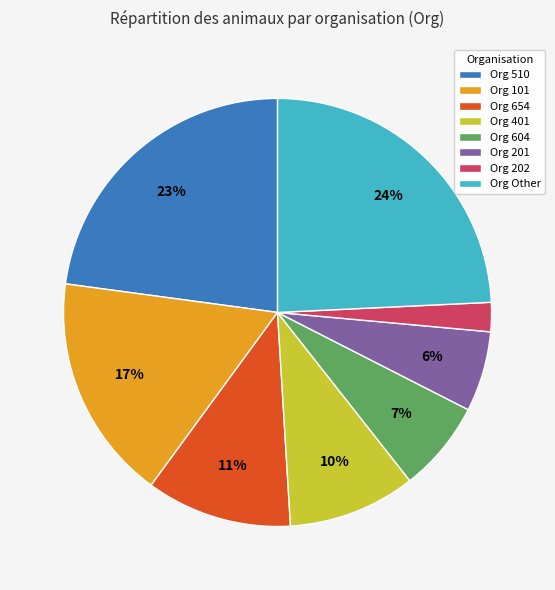

The Org 510 slice represents 32% of the pie. True or false?

False